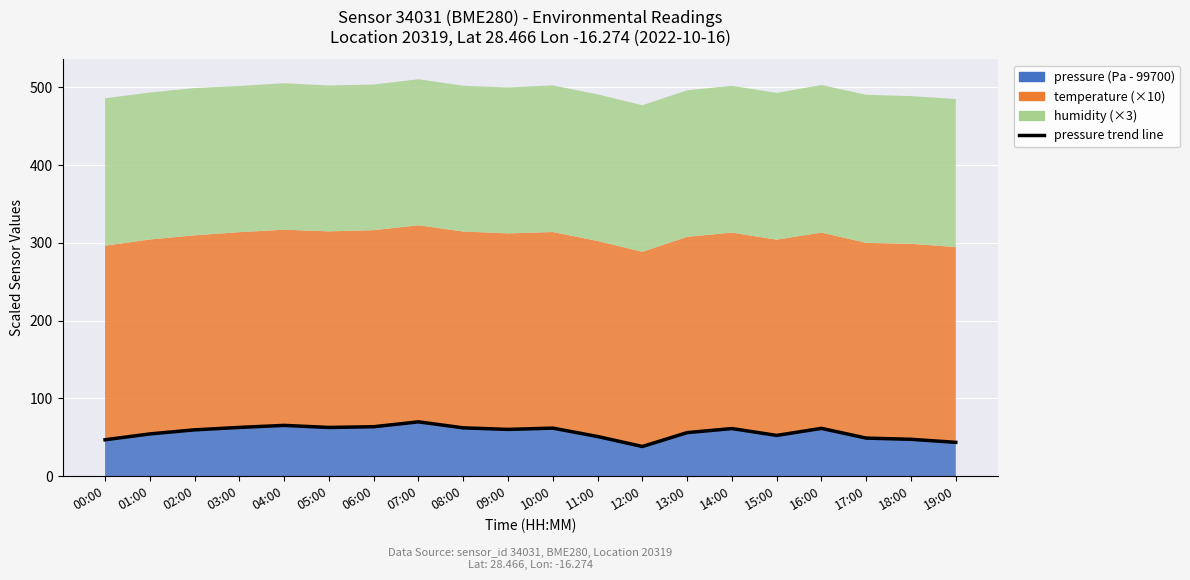

Rank the categories by value from highest to lowest.

07:00, 04:00, 06:00, 03:00, 05:00, 08:00, 10:00, 16:00, 14:00, 09:00, 02:00, 13:00, 01:00, 15:00, 11:00, 17:00, 18:00, 00:00, 19:00, 12:00